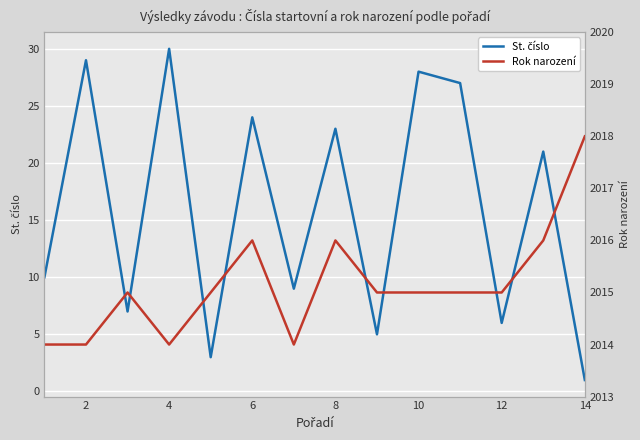

How many series are shown in this chart?

2